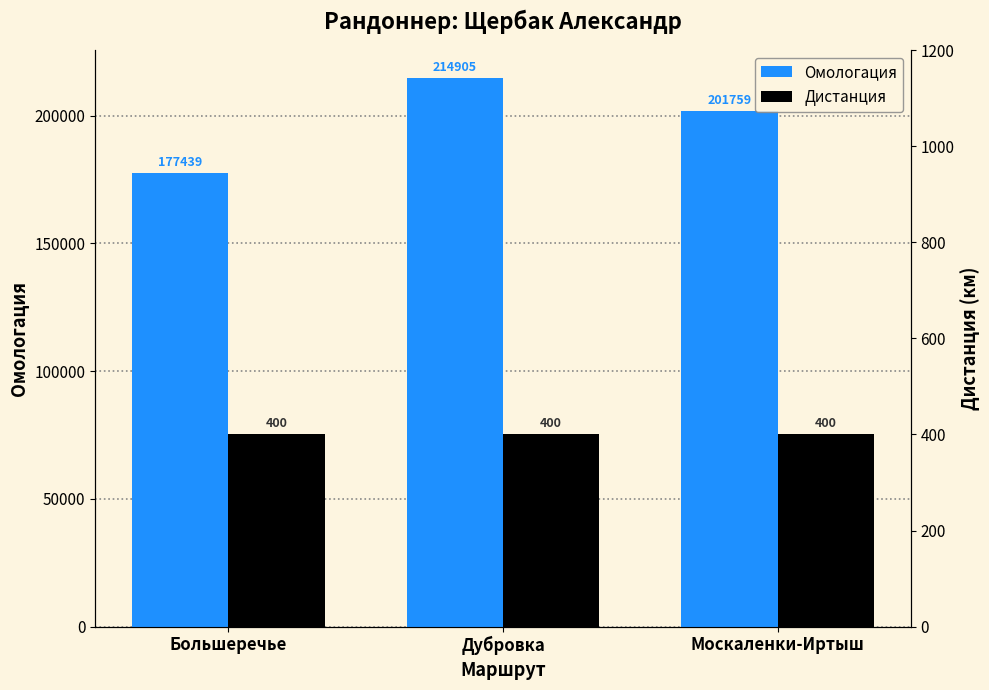

What is the label of the 2nd bar from the right?

Дубровка